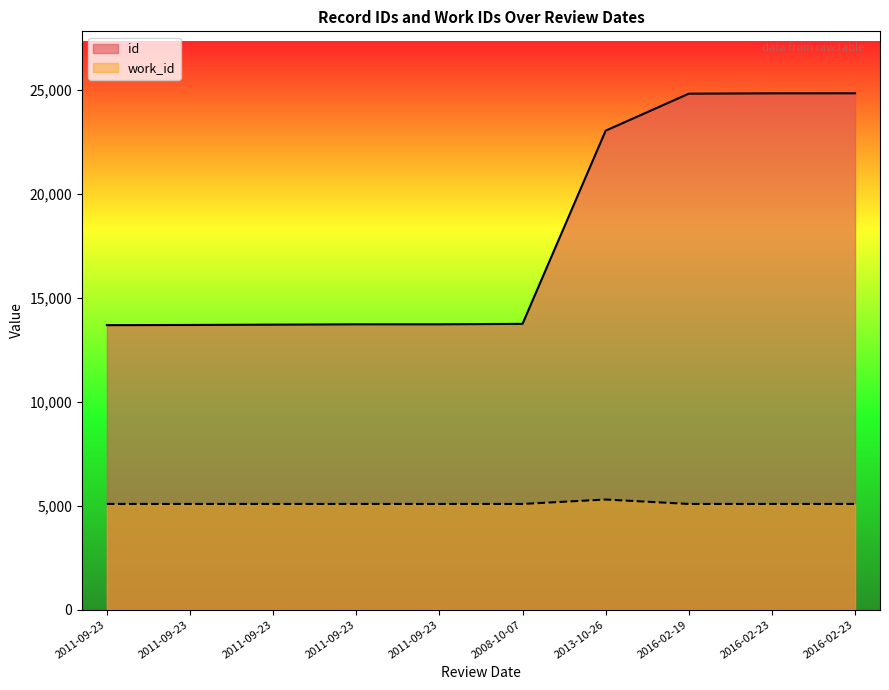

List the series in order of their peak value, highest first.

id, work_id